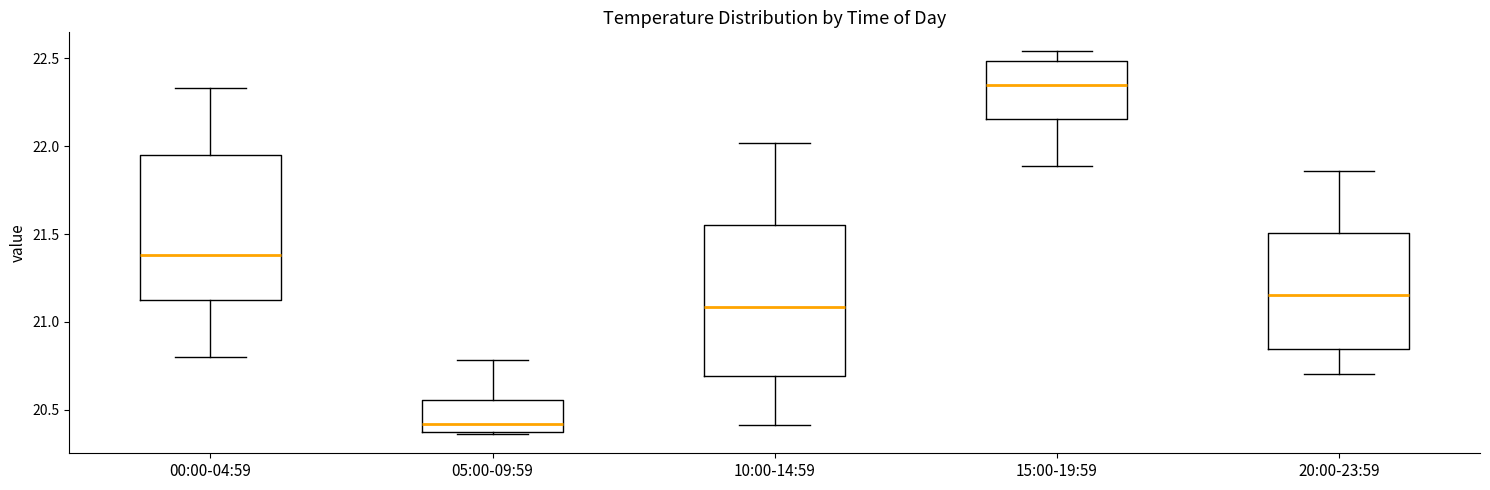

Which box's median line is the lowest?

05:00-09:59